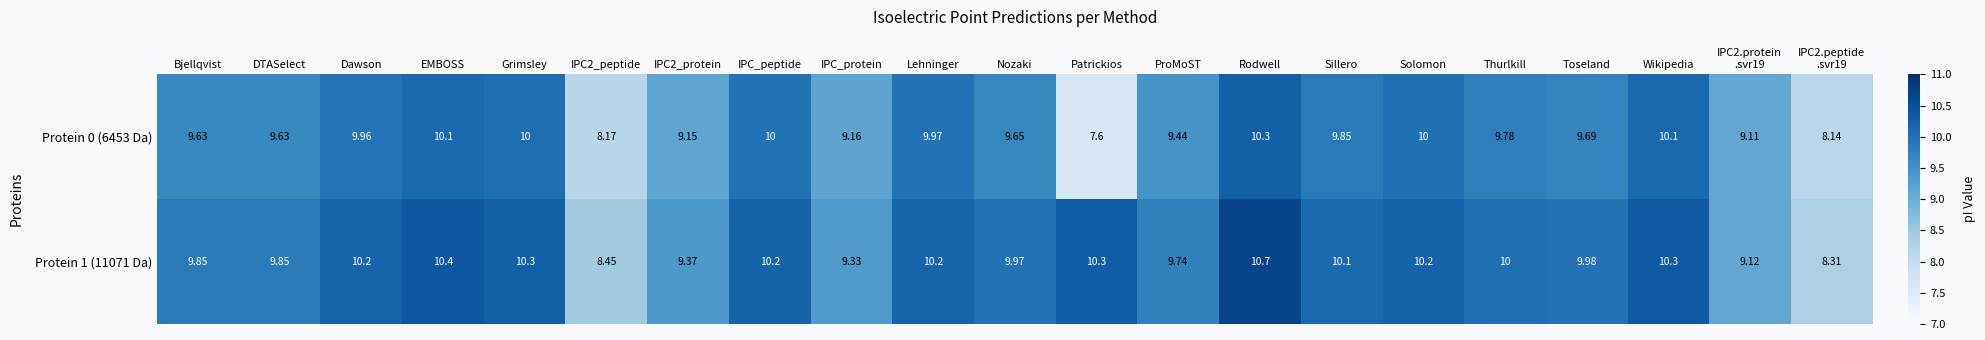

Between Bjellqvist and IPC2.peptide
.svr19, which series saw the biggest shift?

Protein 1 (11071 Da)